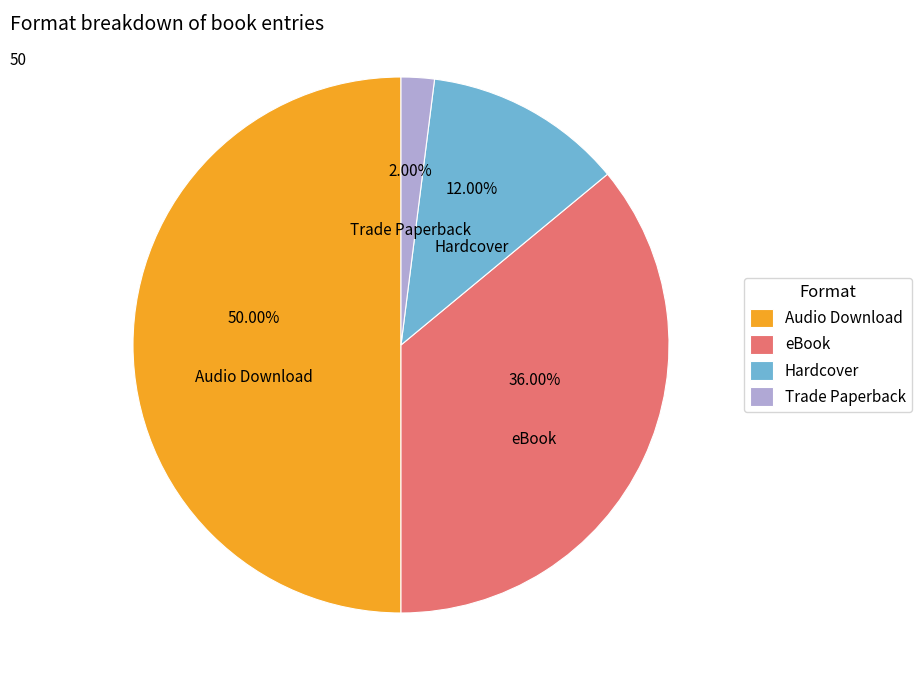

Which category has the biggest portion of the pie?

Audio Download